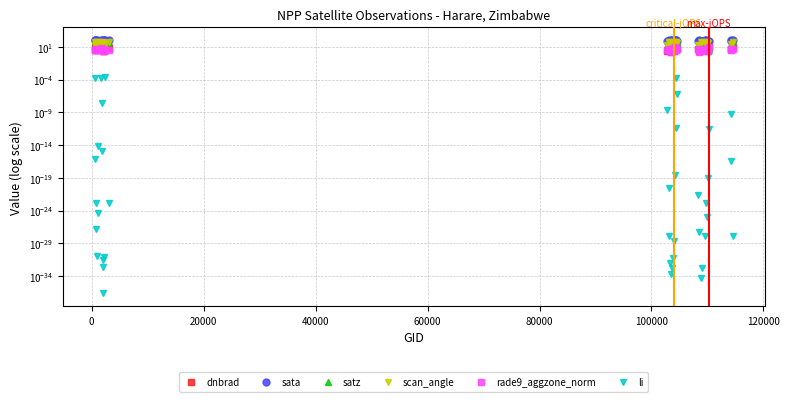

How many lines are shown in the chart?

6